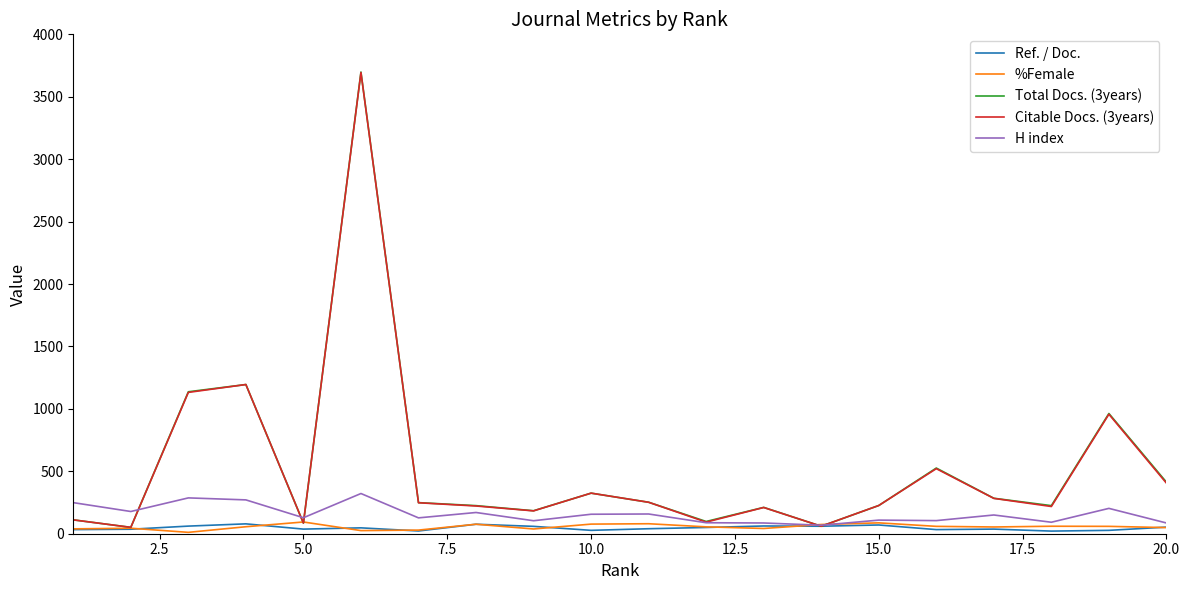

Which series has the largest range (max minus min)?

Total Docs. (3years)